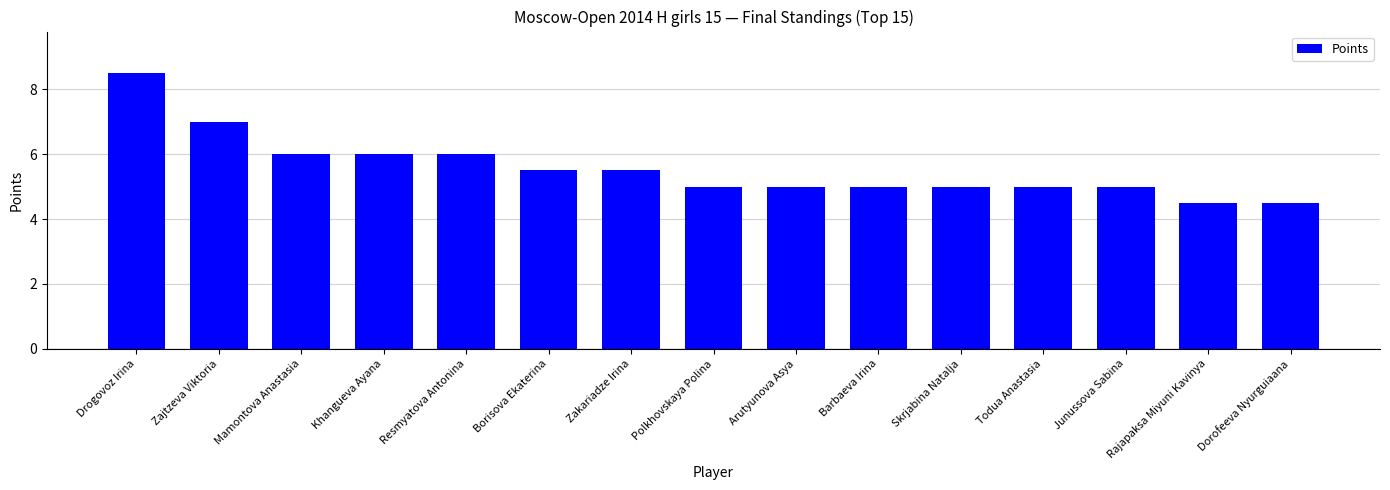

Reading left to right, list all the values displayed in this chart.

Drogovoz Irina=8.5	Zajtzeva Viktoria=7.0	Mamontova Anastasia=6.0	Khangueva Ayana=6.0	Resmyatova Antonina=6.0	Borisova Ekaterina=5.5	Zakariadze Irina=5.5	Polkhovskaya Polina=5.0	Arutyunova Asya=5.0	Barbaeva Irina=5.0	Skrjabina Natalja=5.0	Todua Anastasia=5.0	Junussova Sabina=5.0	Rajapaksa Miyuni Kavinya=4.5	Dorofeeva Nyurguiaana=4.5